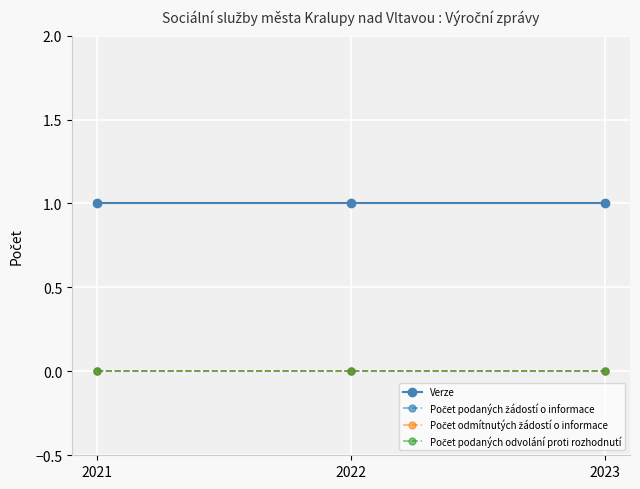

Rank the series by their maximum value, from lowest to highest.

Počet podaných žádostí o informace, Počet odmítnutých žádostí o informace, Počet podaných odvolání proti rozhodnutí, Verze